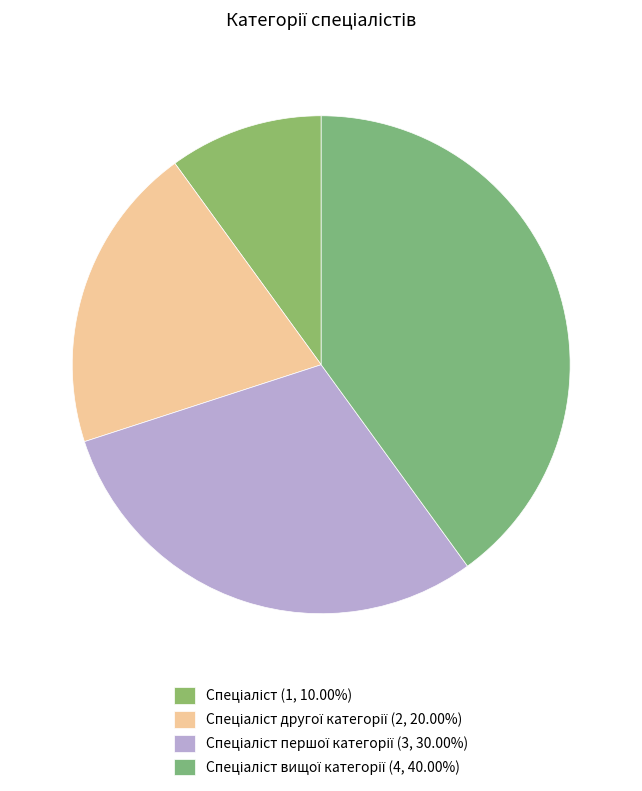

How many segments does this pie chart have?

4